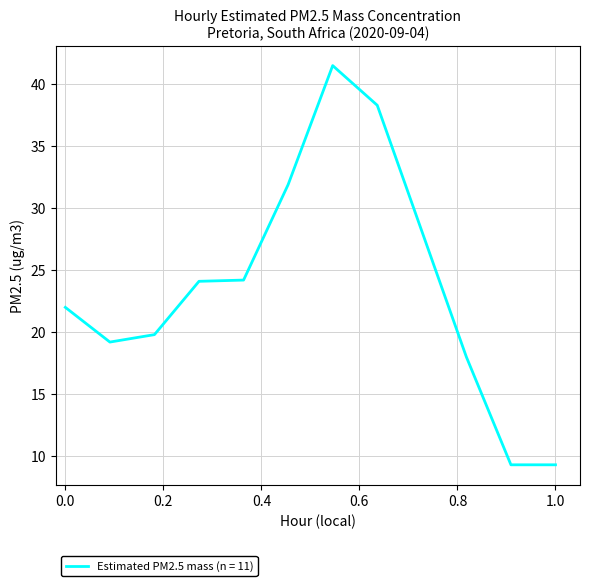

What is the greatest value displayed?

41.5